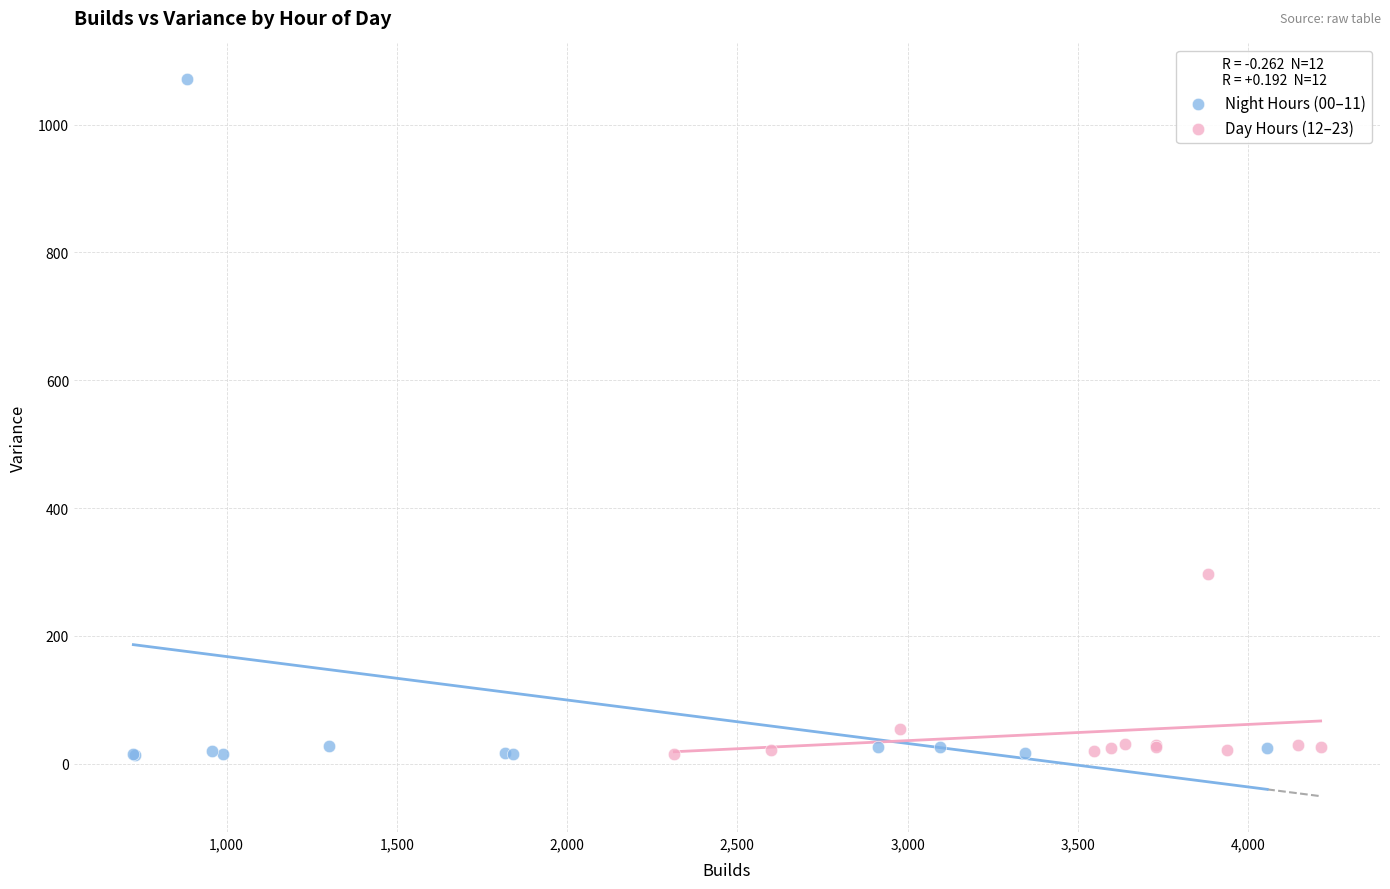

Which series contains the highest Y value?

Night Hours (00–11)